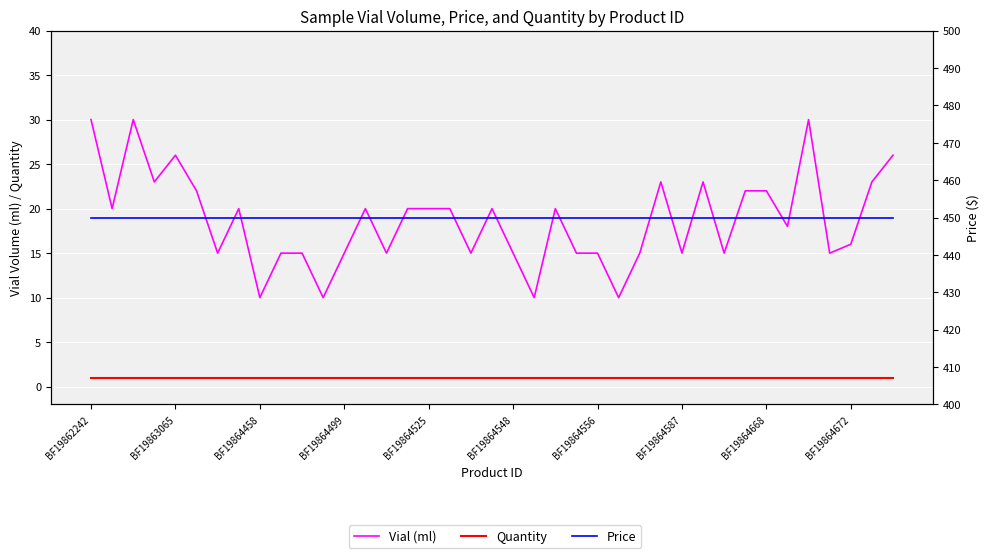

Which series changed the most between 14 and 24?

Vial (ml)